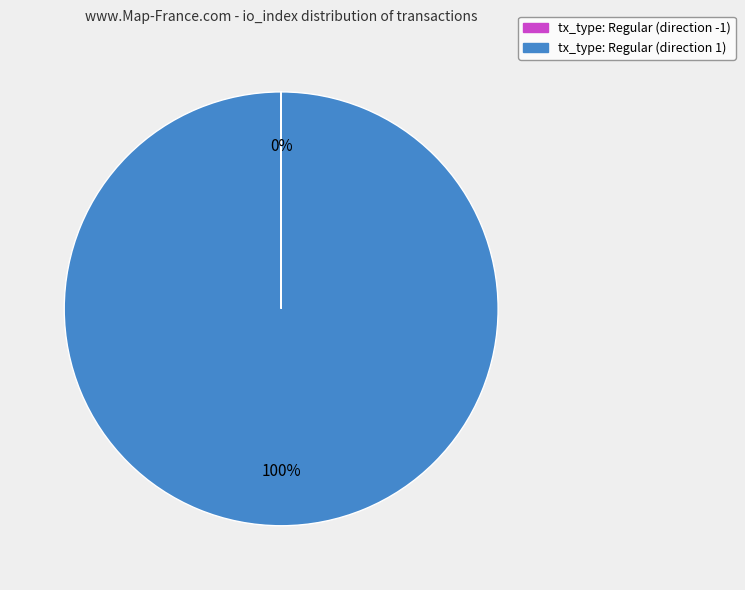

Which category has the biggest portion of the pie?

tx_type: Regular (direction 1)